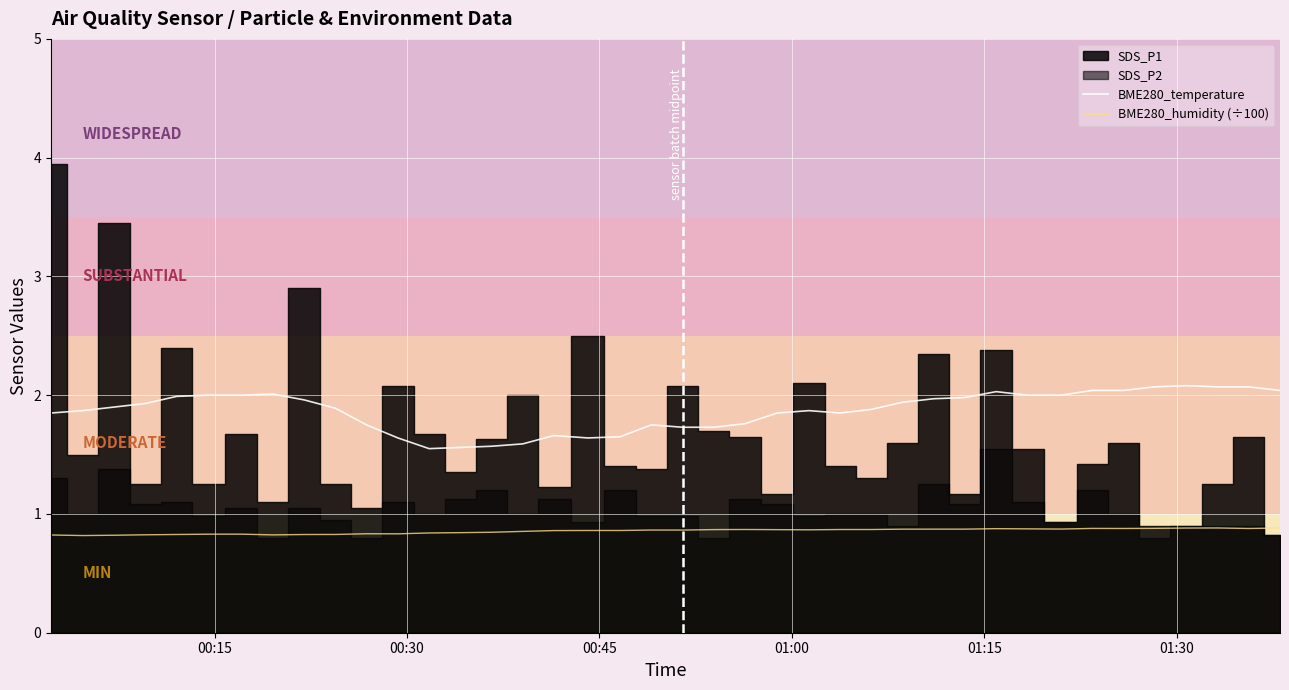

What is the minimum value for BME280_temperature?

1.6